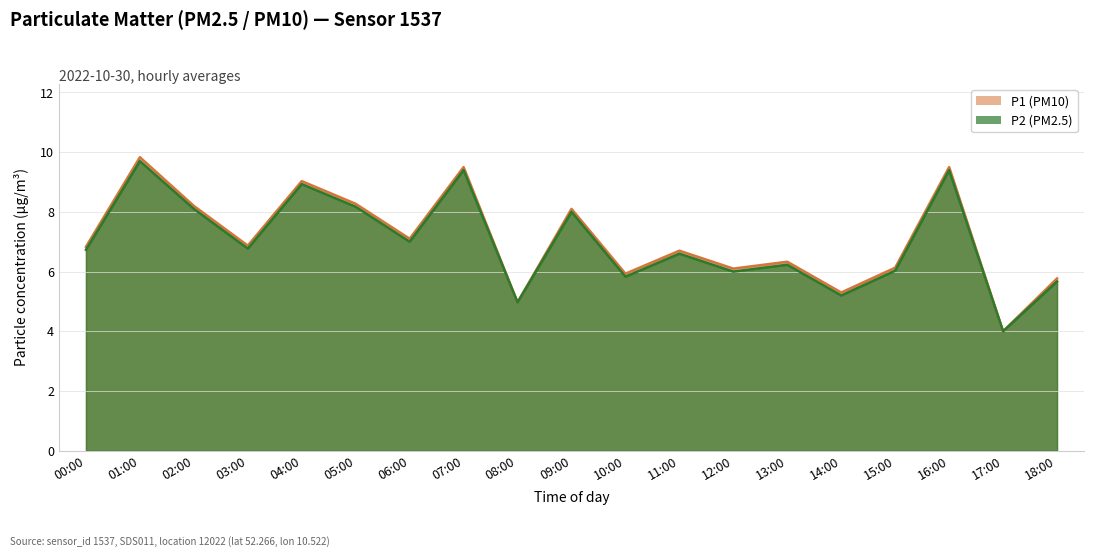

Which category has the highest value in the P1 series?

01:00